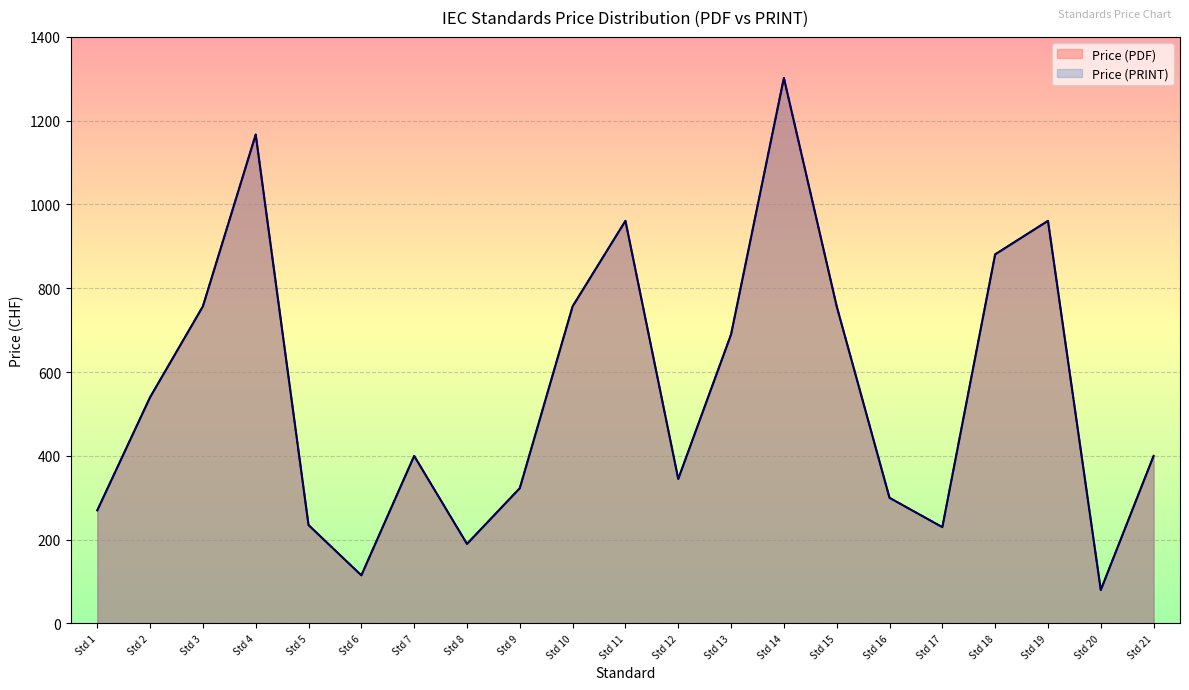

True or false: Price (PDF) and Price (PRINT) intersect in this chart.

False